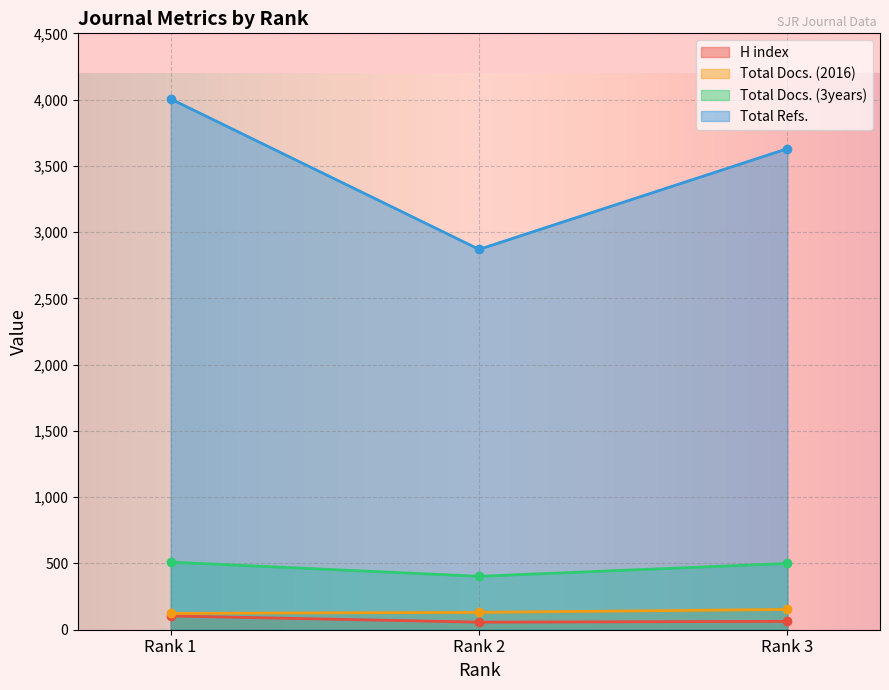

Is the value of Total Refs. at Rank 1 greater than the value of H index at Rank 2?

Yes